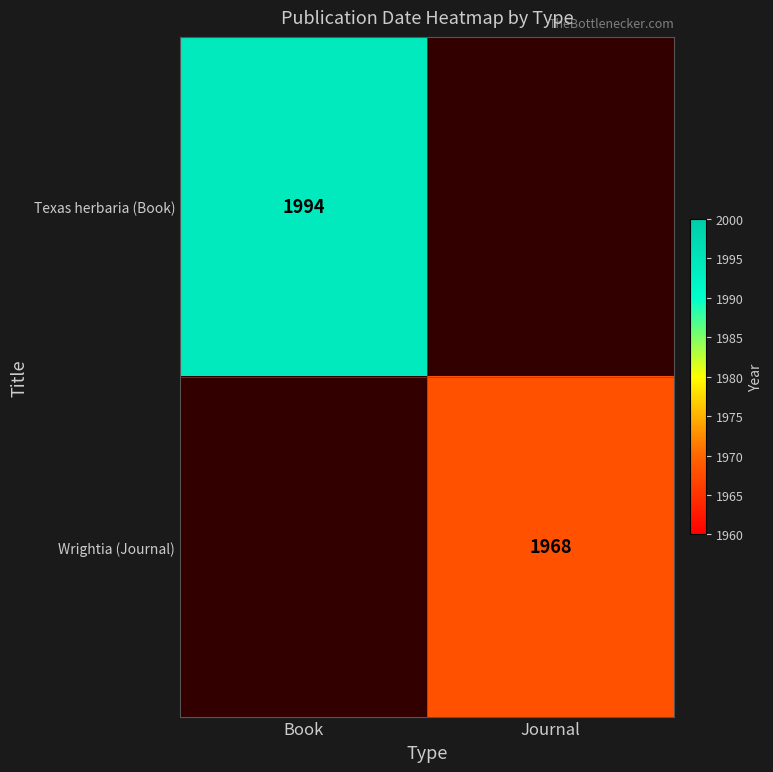

The value of Texas herbaria (Book) at Book is 1994. True or false?

True